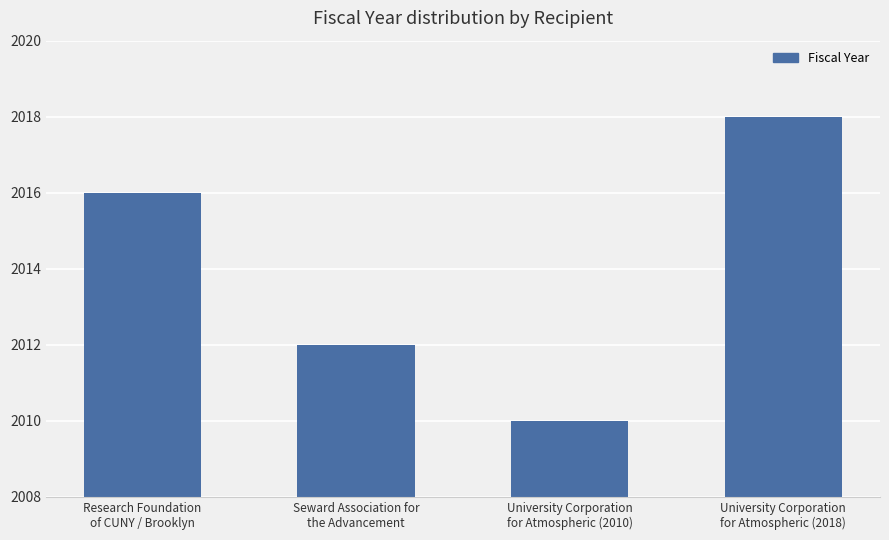

At which category does the chart reach its minimum across all series?

University Corporation
for Atmospheric (2010)